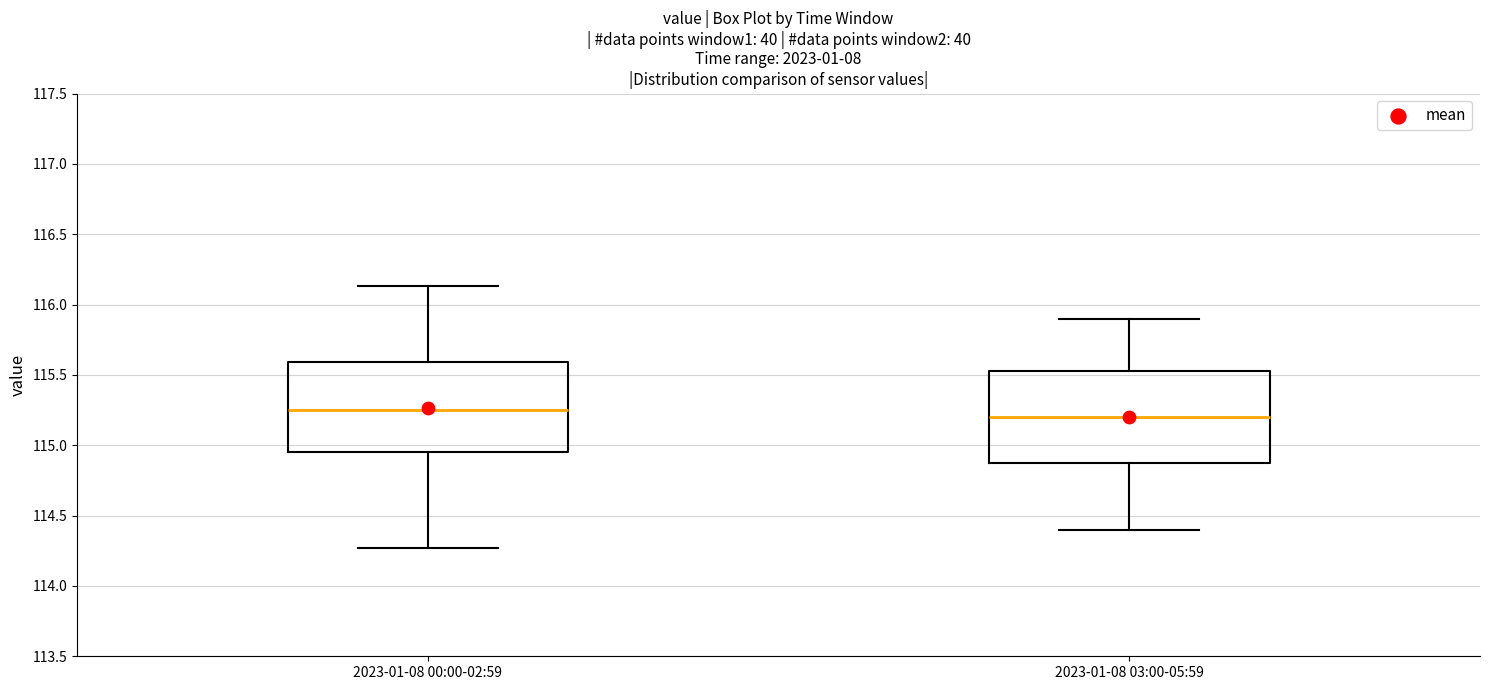

Reading left to right, transcribe this box plot: for each box, give where its median line is, the range the box spans, and where its two whiskers end, as read against the y-axis. The values are not printed on the chart, so give them approximately, as read against the axis.

2023-01-08 00:00-02:59: median 115.25, box 114.95 to 115.60, whiskers 114.25 to 116.15
2023-01-08 03:00-05:59: median 115.20, box 114.90 to 115.55, whiskers 114.40 to 115.90